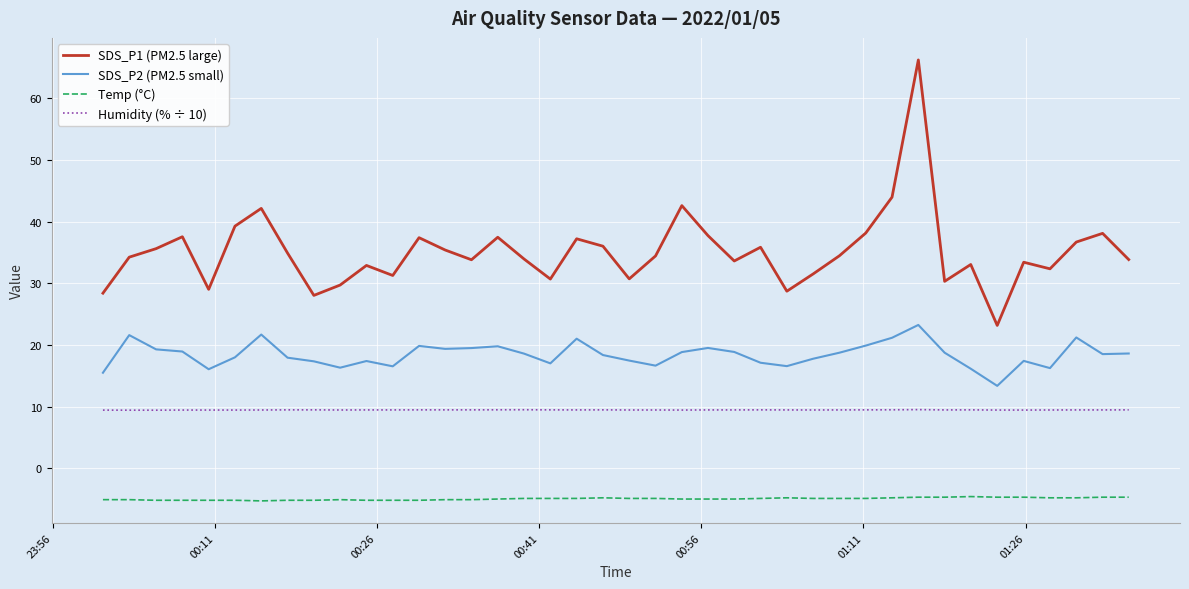

What is the maximum value for Humidity (% ÷ 10)?

9.5